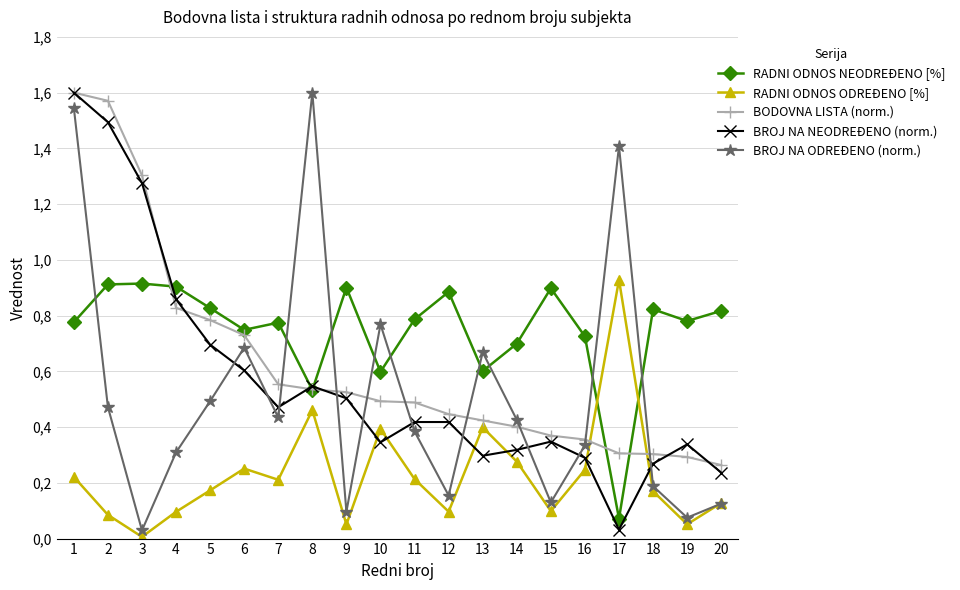

Is this an area chart (filled region under the line)?

No